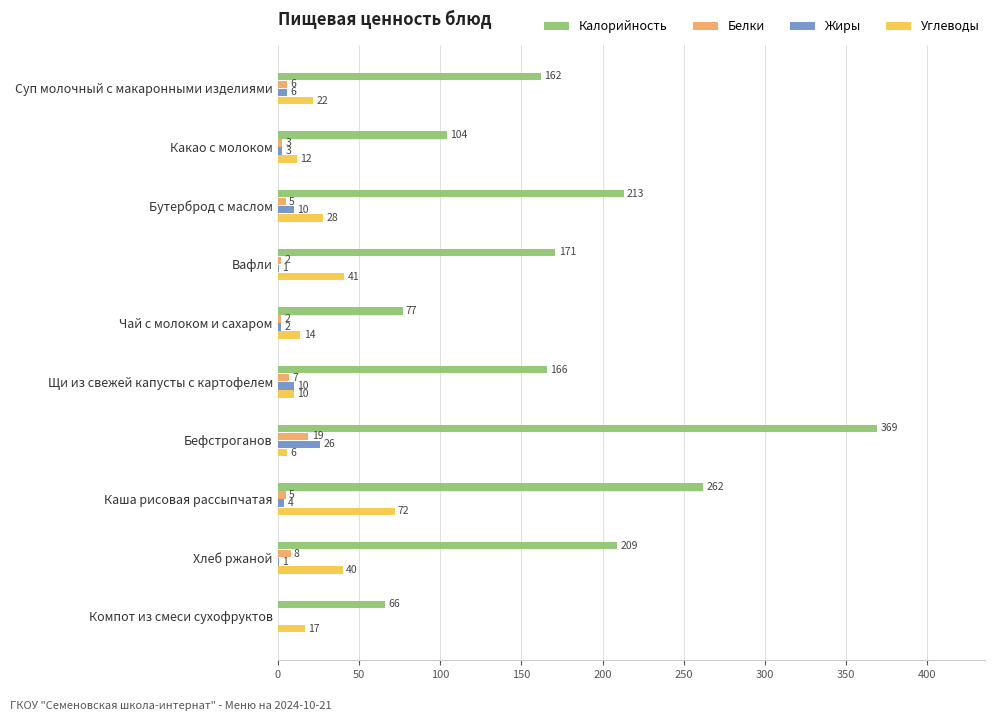

Which series changed the most between Суп молочный с макаронными изделиями and Какао с молоком?

Калорийность